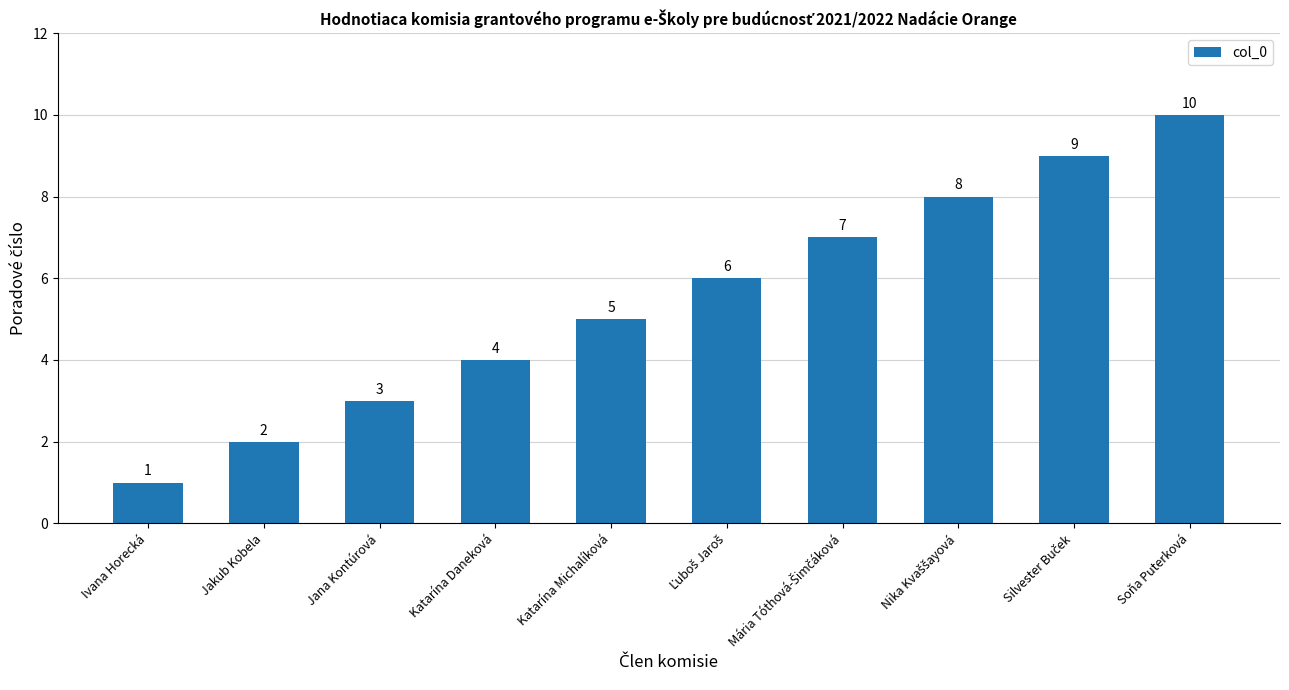

Which has a higher value, Jakub Kobela or Katarína Michalíková?

Katarína Michalíková